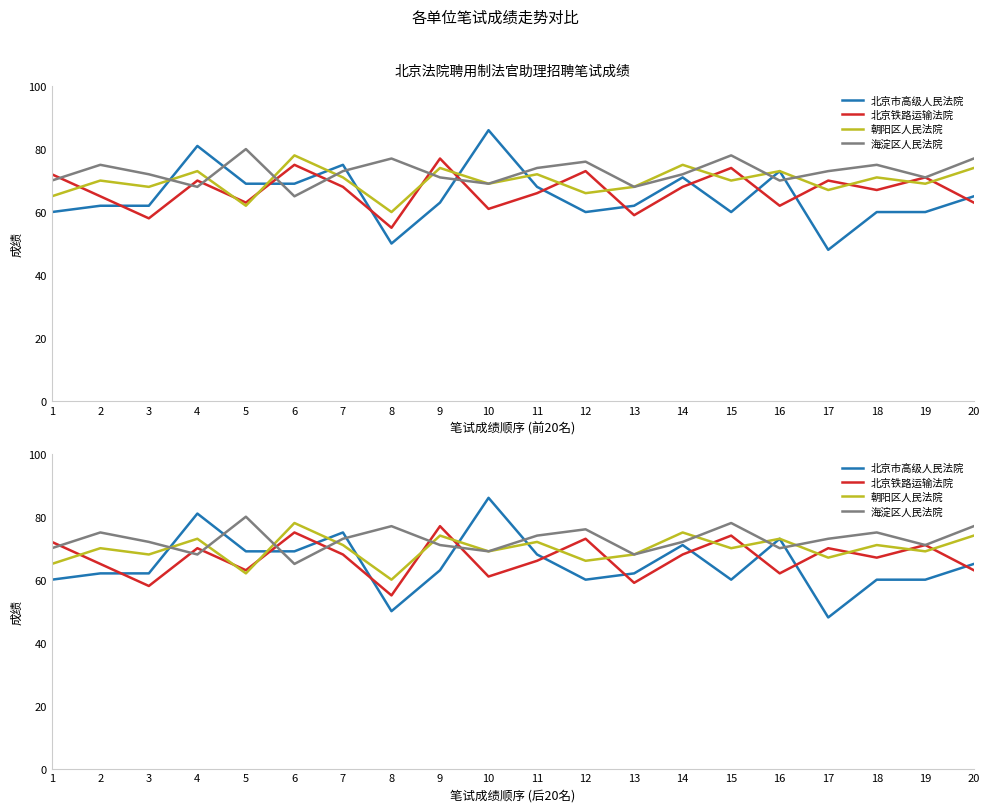

True or false: 海淀区人民法院 has a value of 72 at 14.

True